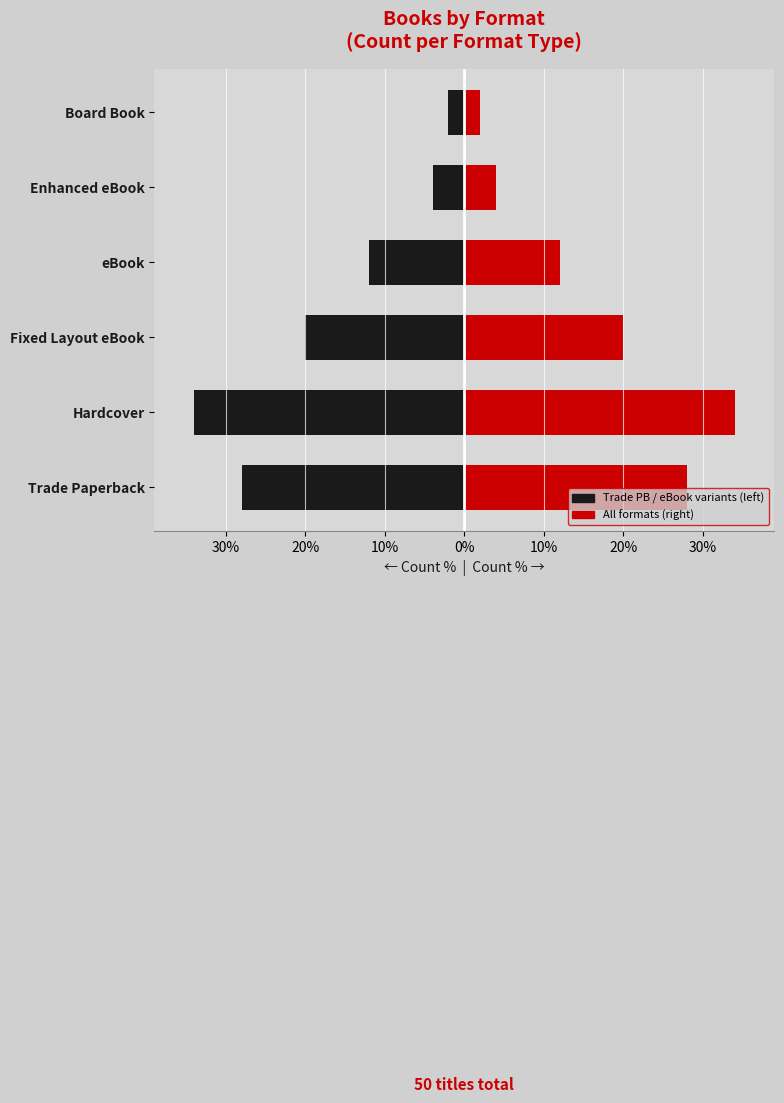

What is the value of the Count (right) bar at the 3rd from the left?

20.0